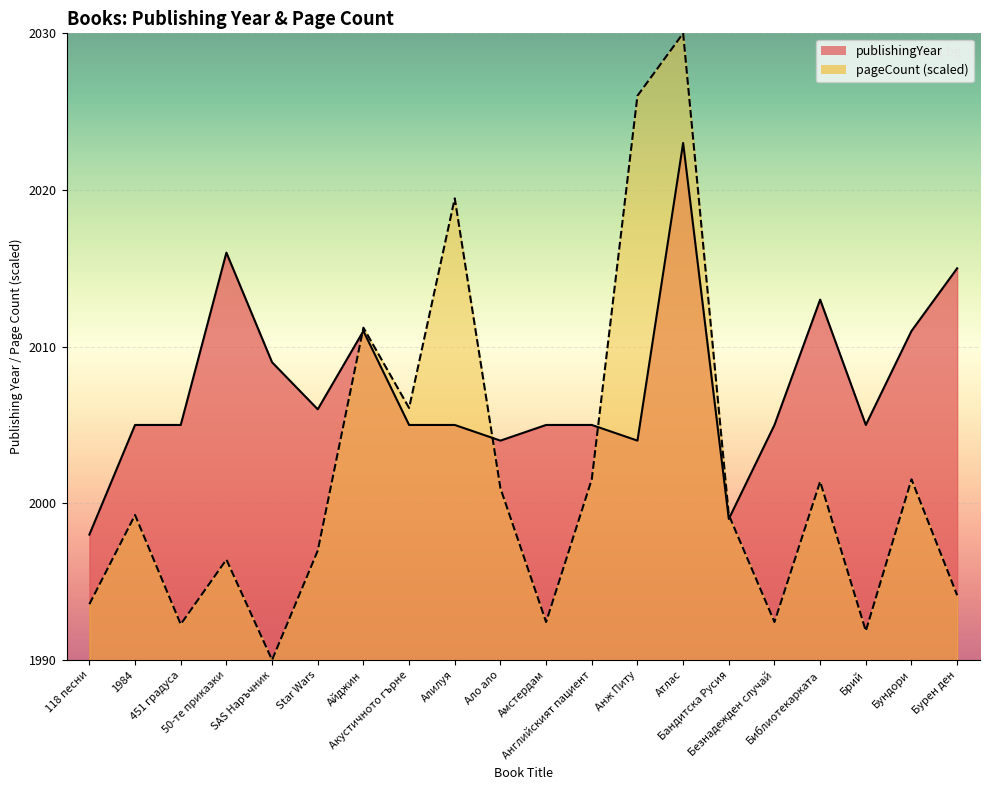

What are all the series names shown in the legend?

publishingYear, pageCount